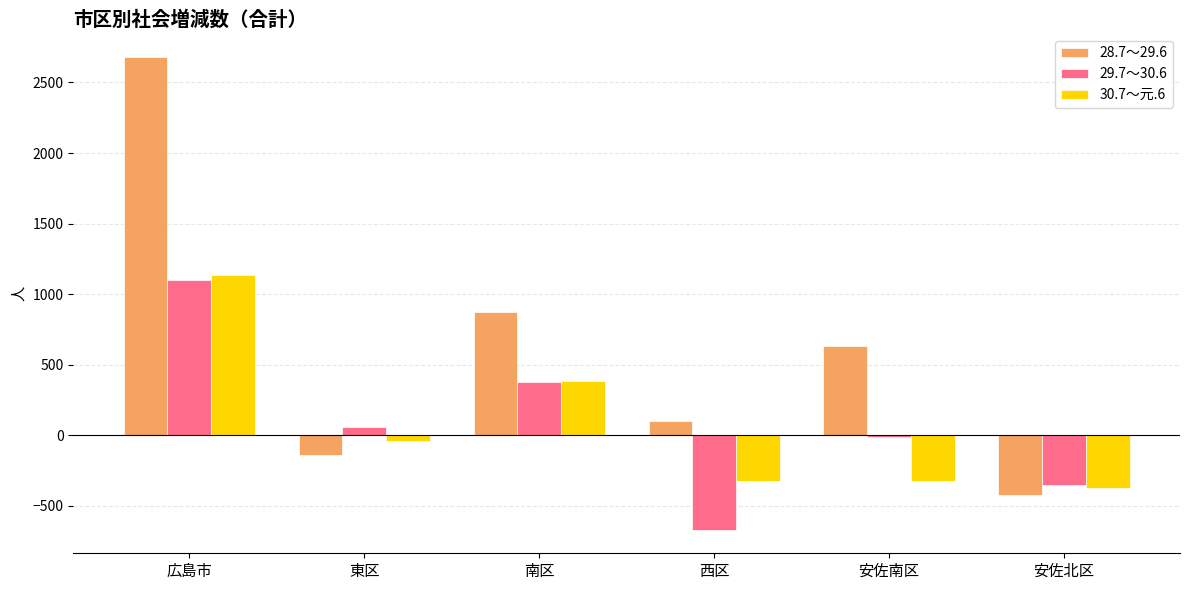

At which label does 28.7～29.6 reach its minimum?

安佐北区